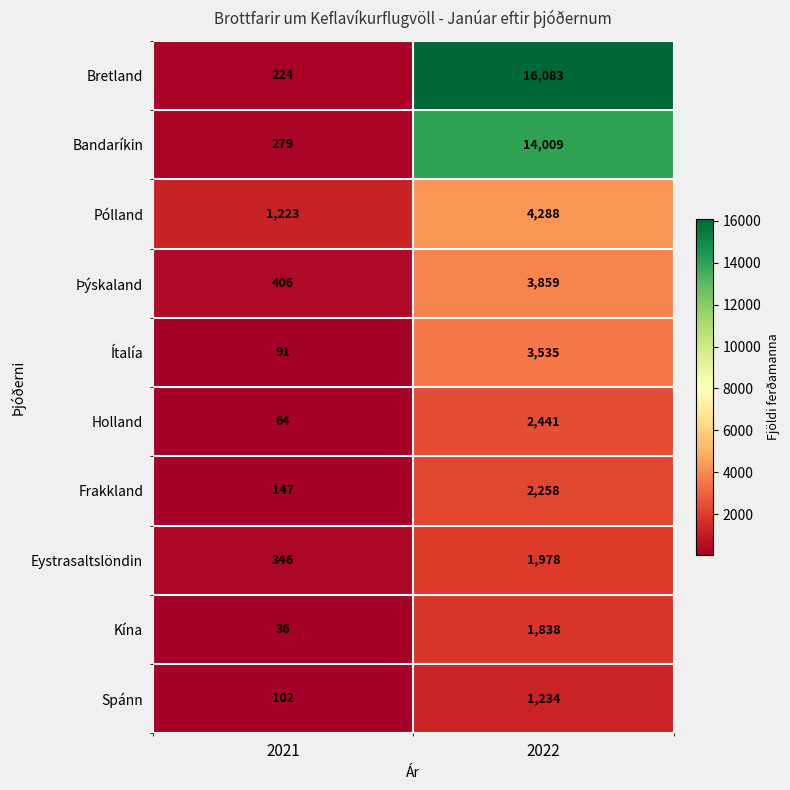

What is the minimum value for Holland?

64